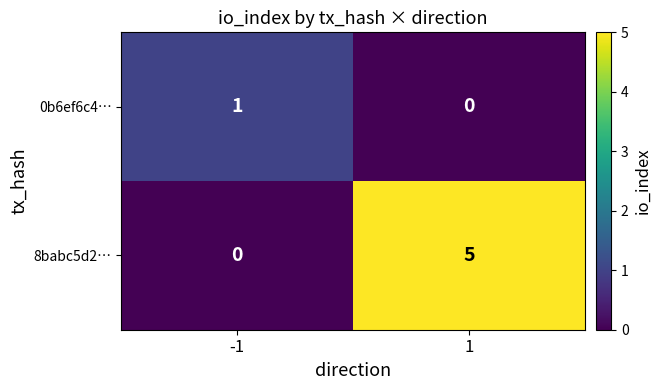

Between -1 and 1, which series saw the biggest shift?

8babc5d2…